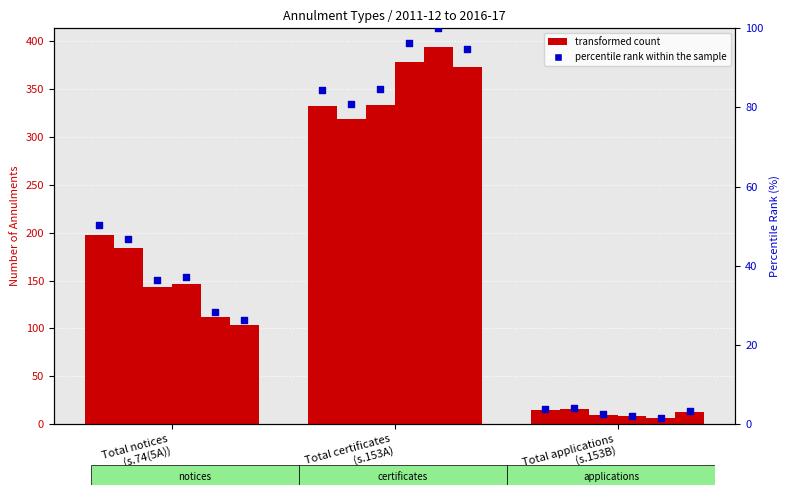

What is the change in value from Total certificates
(s.153A) to Total applications
(s.153B)?

-80.7